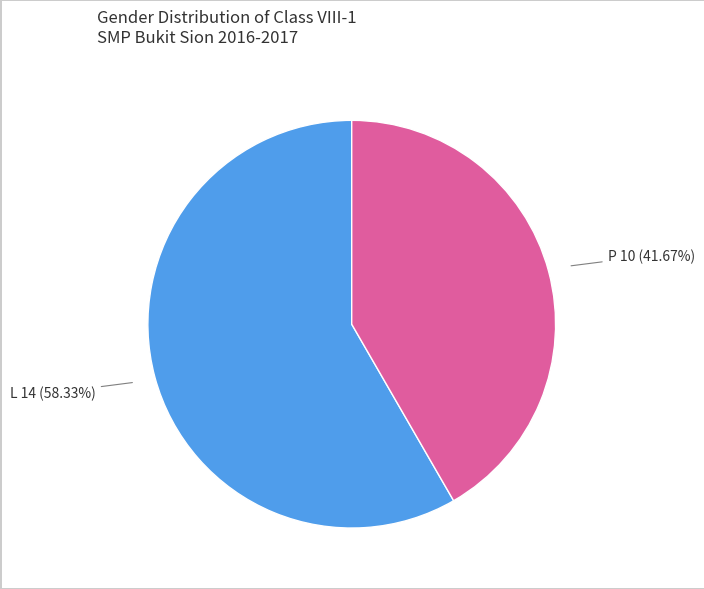

Does any single category account for the majority?

Yes